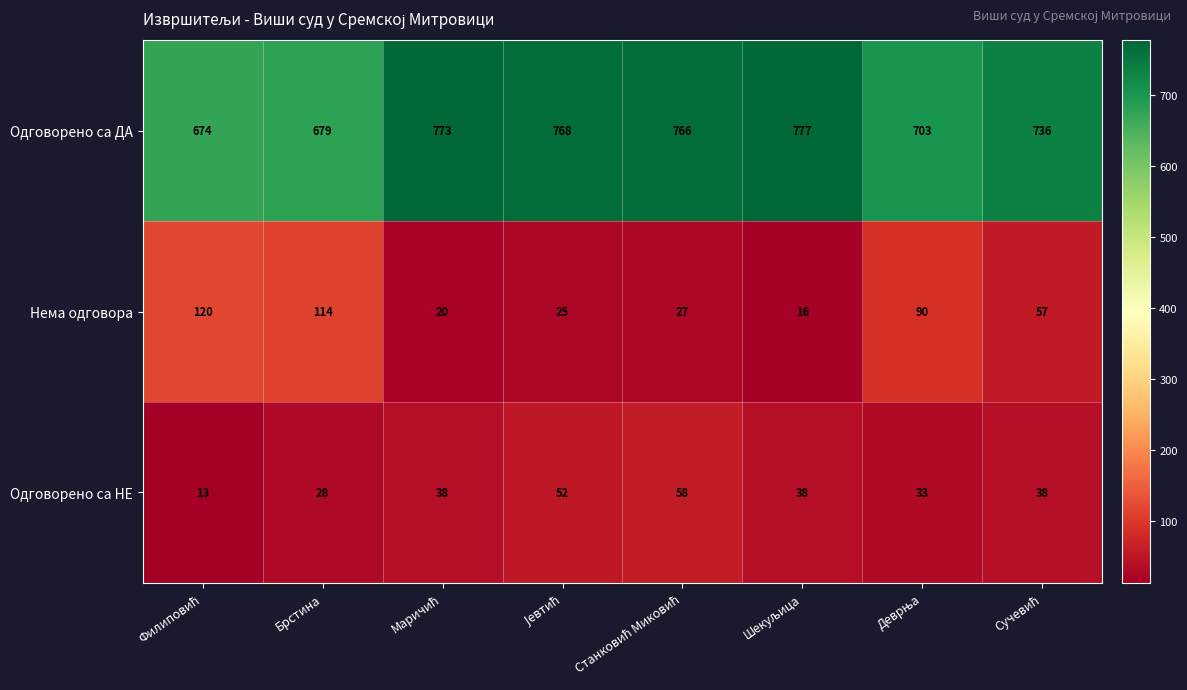

What is the difference between the maximum and minimum values in the Одговорено са НЕ series?

45